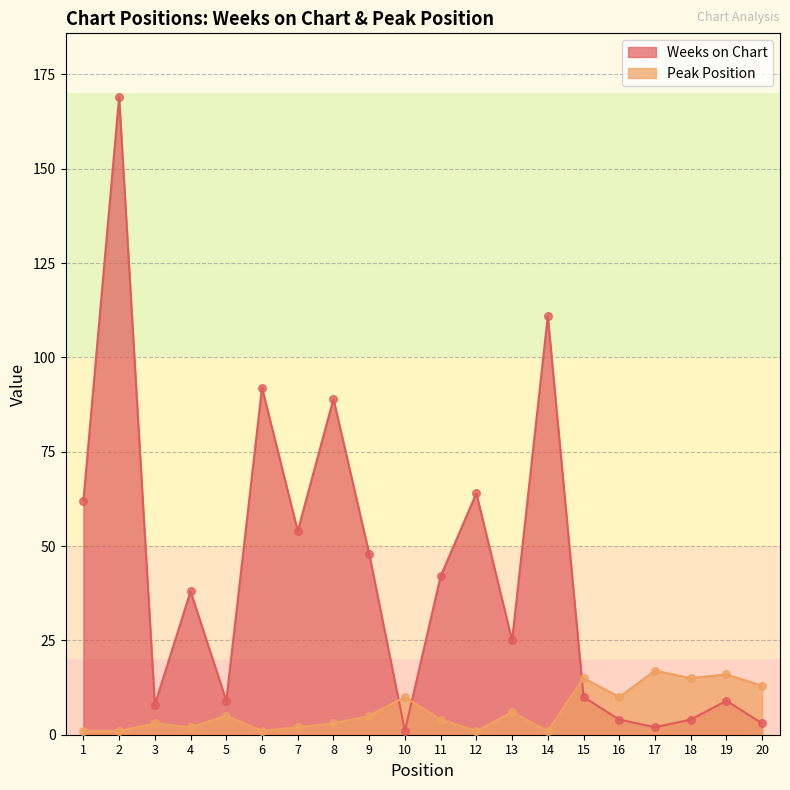

What is the total value across all series at 18?

19